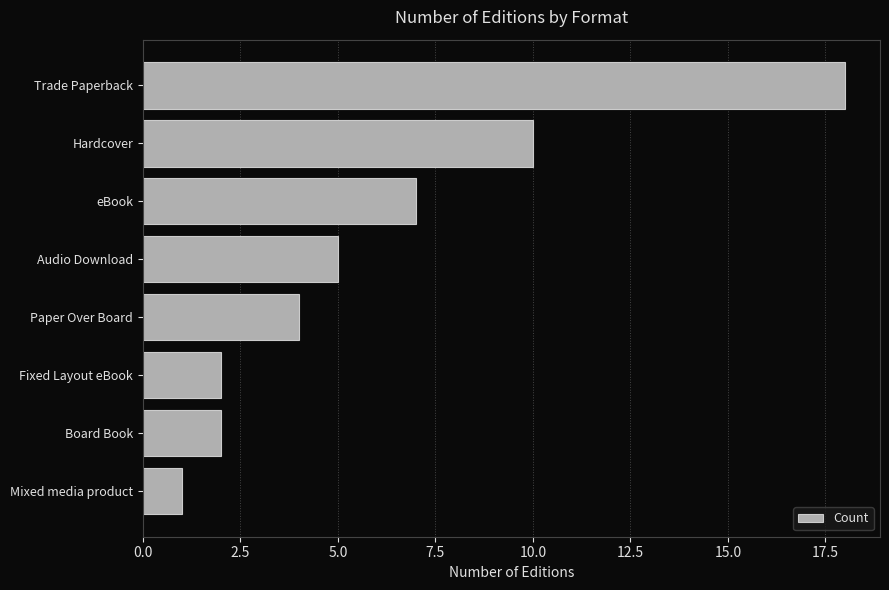

What is the label of the 1st bar from the top?

Trade Paperback